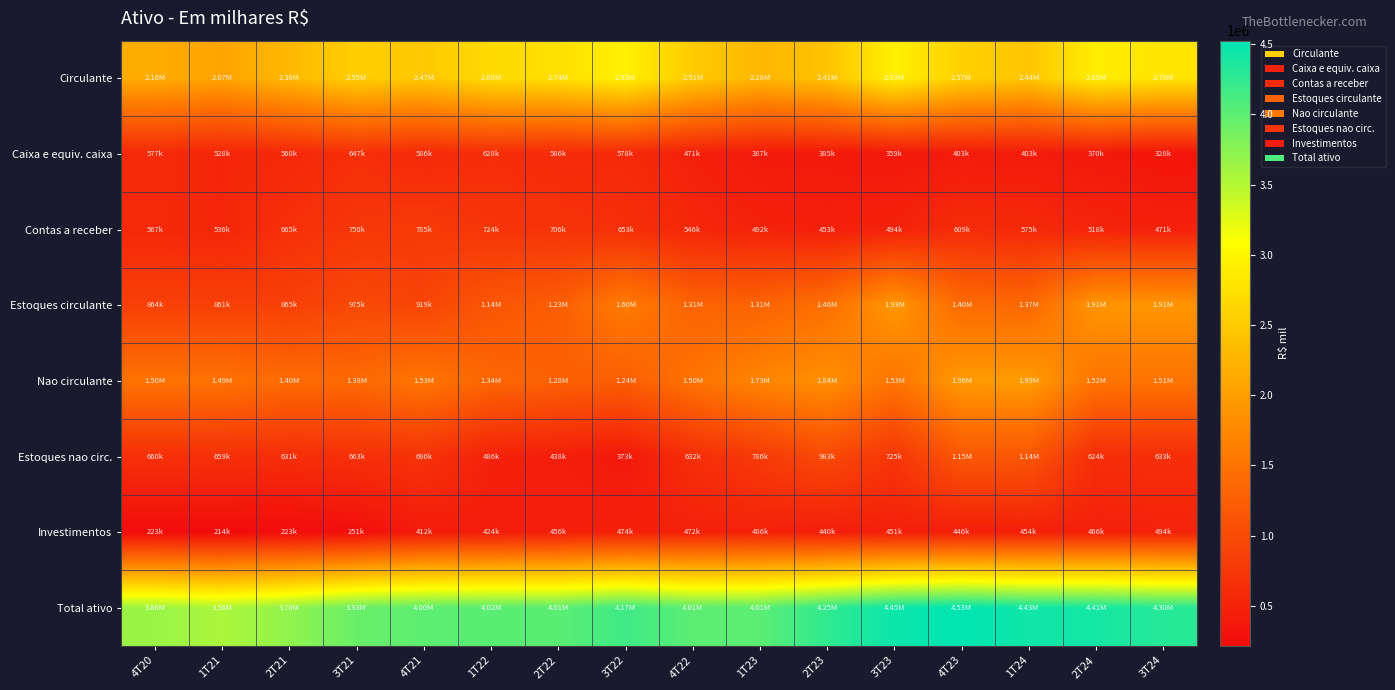

Reading left to right, extract all data points from this chart.

Circulante: 4T20=2156794	1T21=2069876	2T21=2299843	3T21=2545852	4T21=2471104	1T22=2681553	2T22=2736551	3T22=2928749	4T22=2505790	1T23=2284422	2T23=2407695	3T23=2927278	4T23=2569527	1T24=2440169	2T24=2893486	3T24=2794098
Caixa e equiv. caixa: 4T20=576761	1T21=528242	2T21=559677	3T21=647312	4T21=586089	1T22=628401	2T22=586110	3T22=578151	4T22=471137	1T23=387484	2T23=384716	3T23=359049	4T23=402874	1T24=403486	2T24=370069	3T24=327683
Contas a receber: 4T20=566688	1T21=536002	2T21=665064	3T21=749520	4T21=785409	1T22=723527	2T22=706193	3T22=652538	4T22=546046	1T23=491873	2T23=452739	3T23=493648	4T23=609483	1T24=575224	2T24=517837	3T24=470995
Estoques circulante: 4T20=864410	1T21=860554	2T21=865049	3T21=974977	4T21=918504	1T22=1143230	2T22=1228882	3T22=1601863	4T22=1305659	1T23=1305390	2T23=1457556	3T23=1927648	4T23=1401111	1T24=1369383	2T24=1907063	3T24=1905596
Nao circulante: 4T20=1498739	1T21=1489123	2T21=1402511	3T21=1380493	4T21=1529322	1T22=1341032	2T22=1275506	3T22=1242657	4T22=1502657	1T23=1725288	2T23=1840142	3T23=1525159	4T23=1956013	1T24=1986861	2T24=1516942	3T24=1510454
Estoques nao circ.: 4T20=660468	1T21=658562	2T21=630584	3T21=663273	4T21=689751	1T22=486013	2T22=437617	3T22=372897	4T22=631575	1T23=785580	2T23=983155	3T23=724802	4T23=1147065	1T24=1139175	2T24=623728	3T24=633128
Investimentos: 4T20=222507	1T21=213563	2T21=222736	3T21=251459	4T21=412498	1T22=424375	2T22=455527	3T22=473787	4T22=471980	1T23=486314	2T23=439605	3T23=450944	4T23=446292	1T24=454132	2T24=466425	3T24=493581
Total ativo: 4T20=3655533	1T21=3558999	2T21=3702354	3T21=3926345	4T21=4000426	1T22=4022585	2T22=4012057	3T22=4171406	4T22=4008447	1T23=4009710	2T23=4247837	3T23=4452437	4T23=4525540	1T24=4427030	2T24=4410428	3T24=4304552